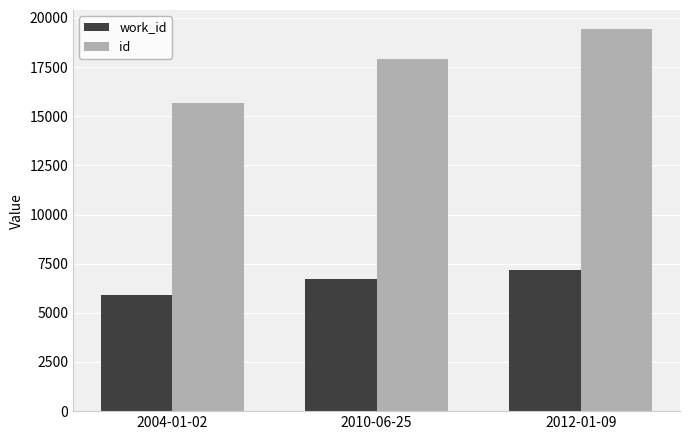

The id series shows 31208 at 2010-06-25. True or false?

False